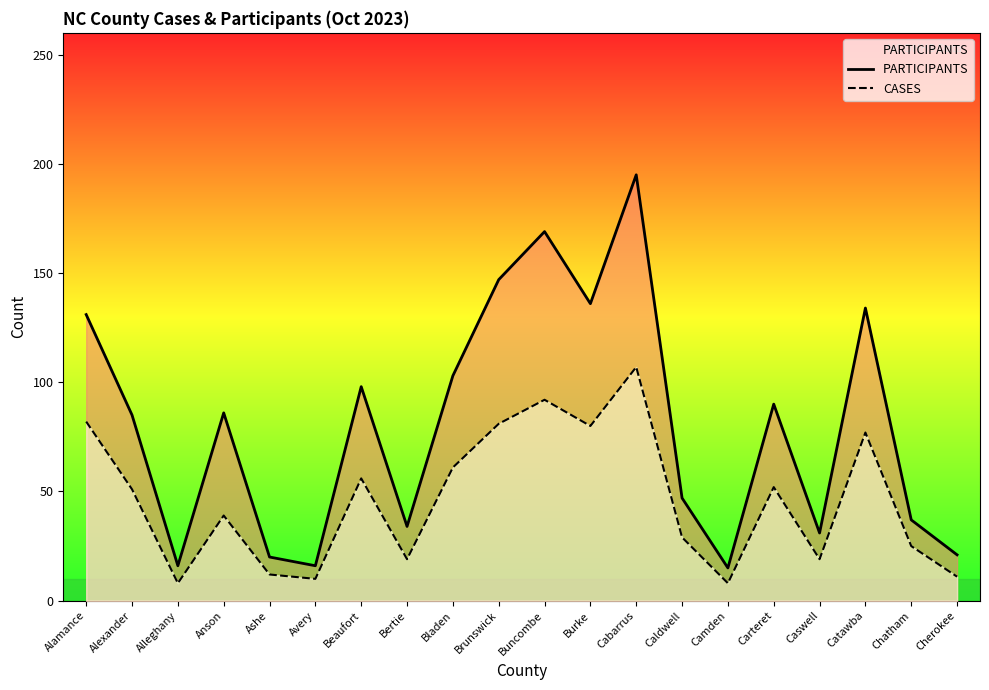

What is the difference between the maximum and second lowest values in the CASES series?

99